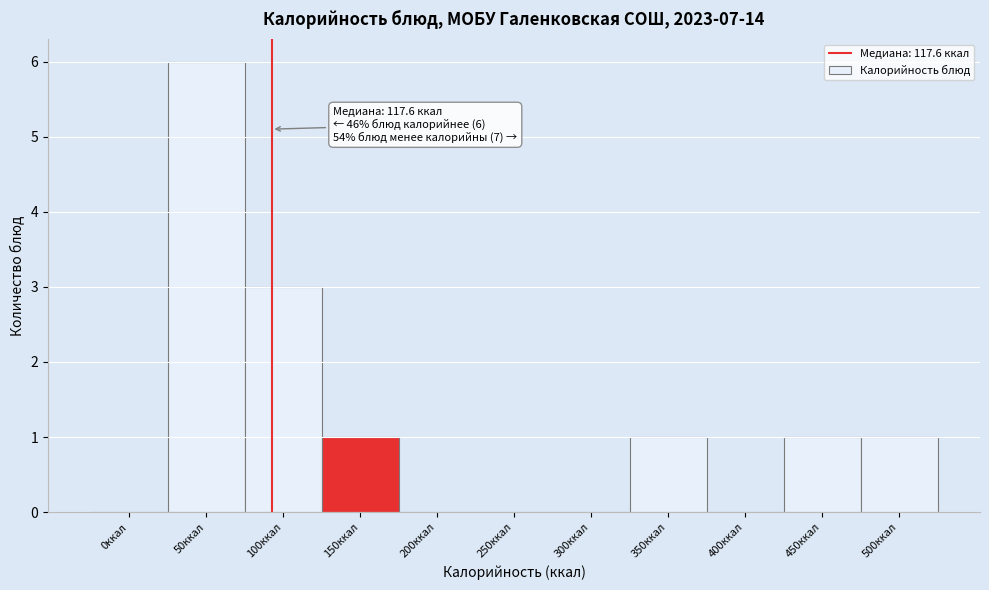

Reading left to right, list all the values displayed in this chart.

0ккал=0	50ккал=6	100ккал=3	150ккал=1	200ккал=0	250ккал=0	300ккал=0	350ккал=1	400ккал=0	450ккал=1	500ккал=1